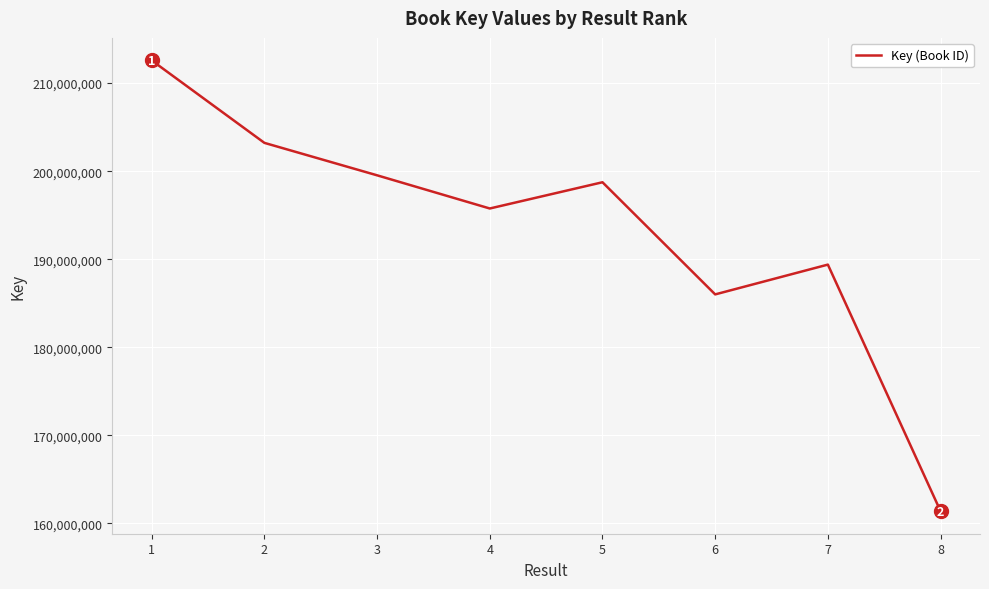

Reading right to left, transcribe all the data shown in this chart.

8=161367049	7=189381278	6=185997039	5=198737949	4=195756685	3=199526009	2=203211853	1=212578849